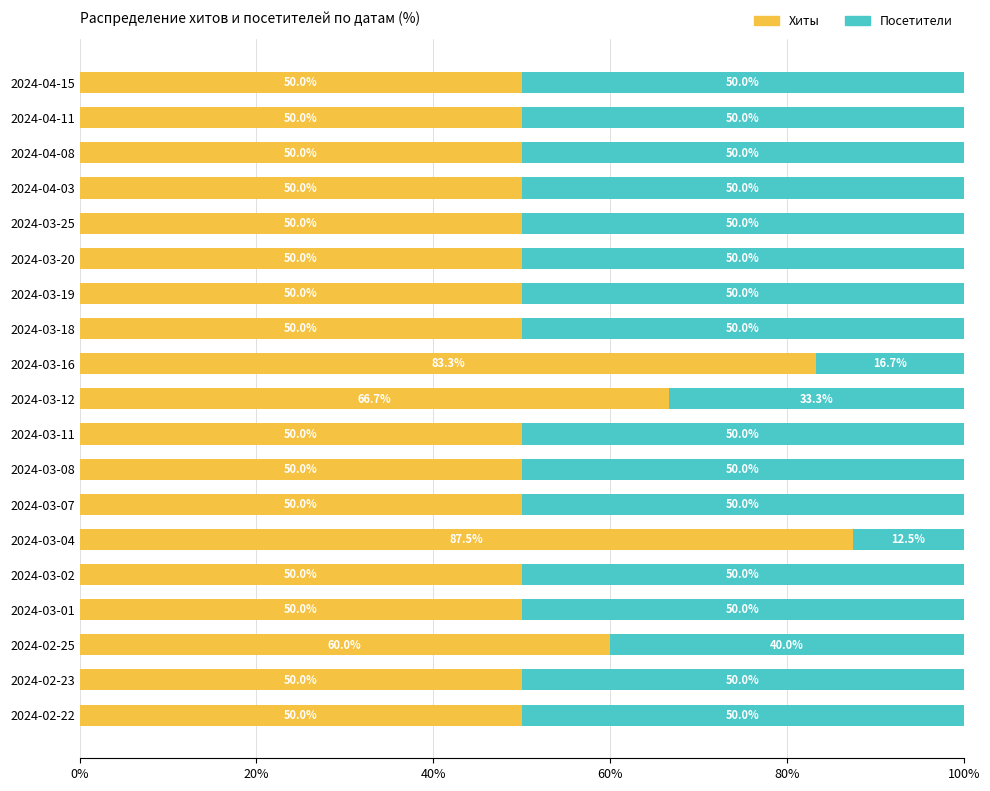

What is the maximum value for Хиты?

87.5